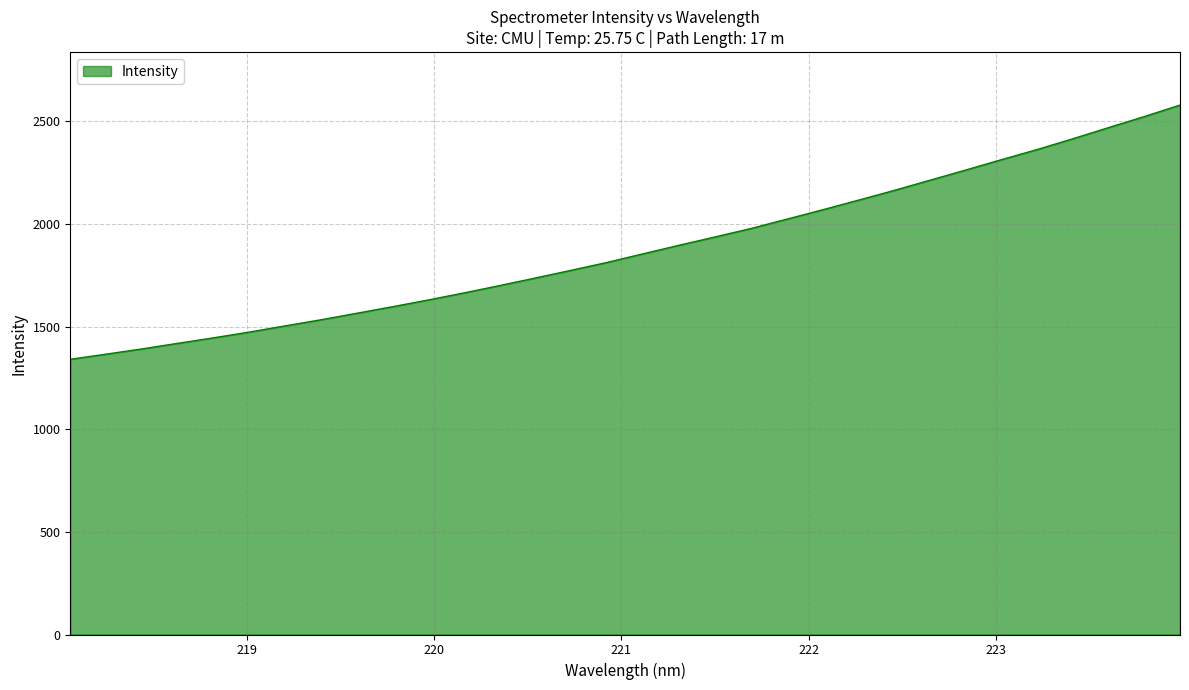

Count the number of data series in this chart.

1